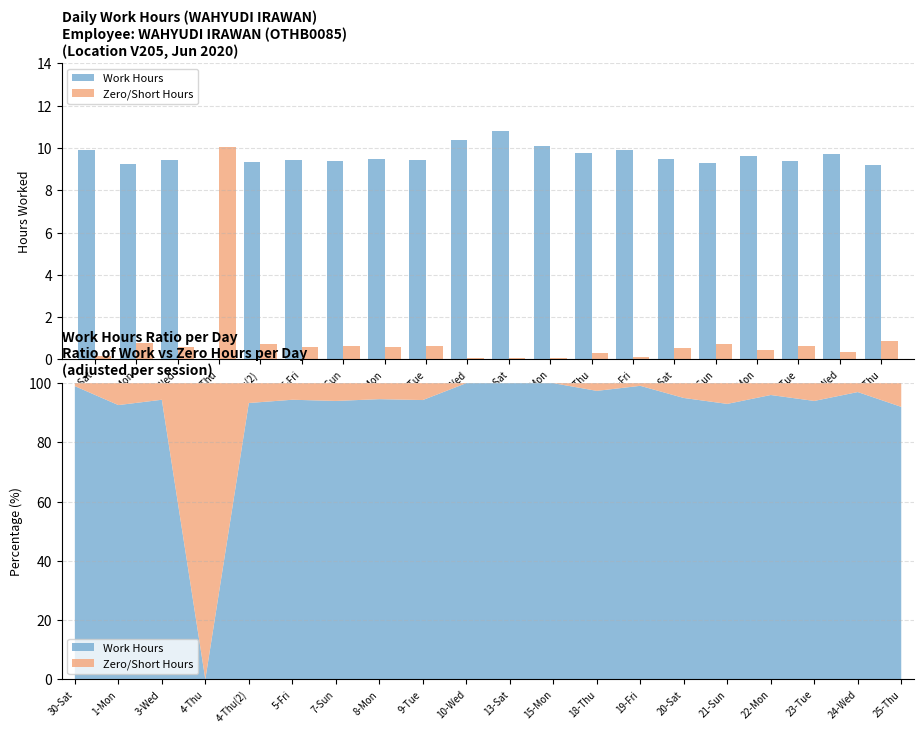

What is the value of the Work Hours bar at the 11th from the left?

10.8